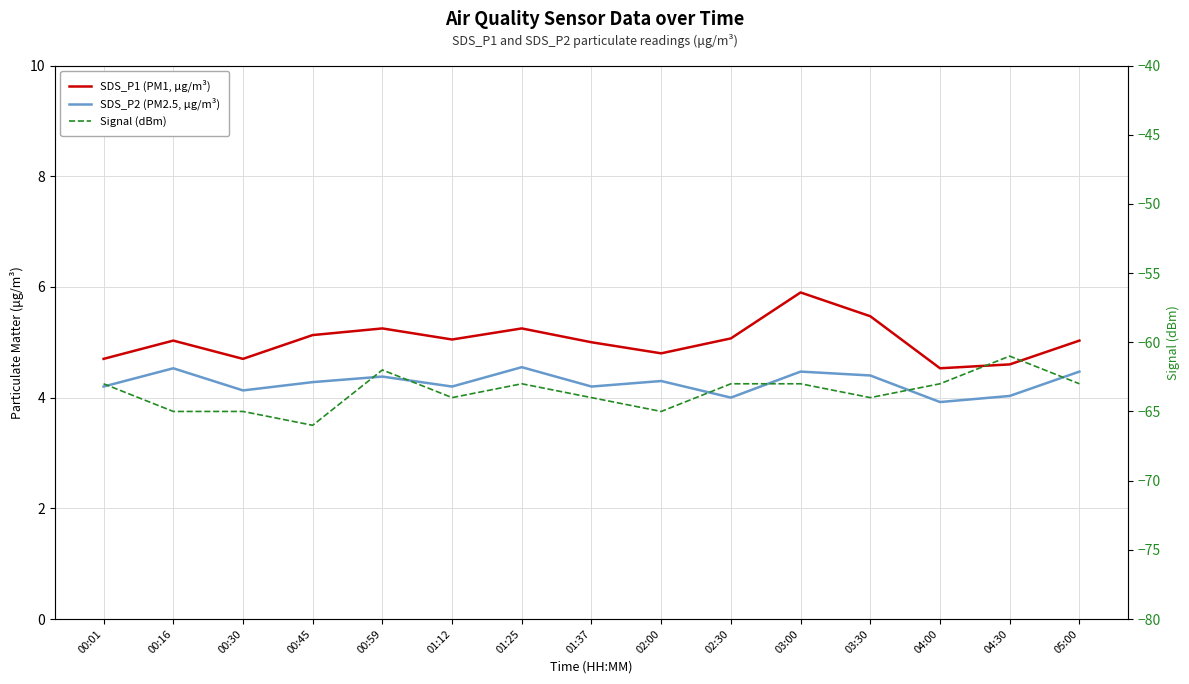

What is the average value of the SDS_P1 (PM1, μg/m³) series?

5.0